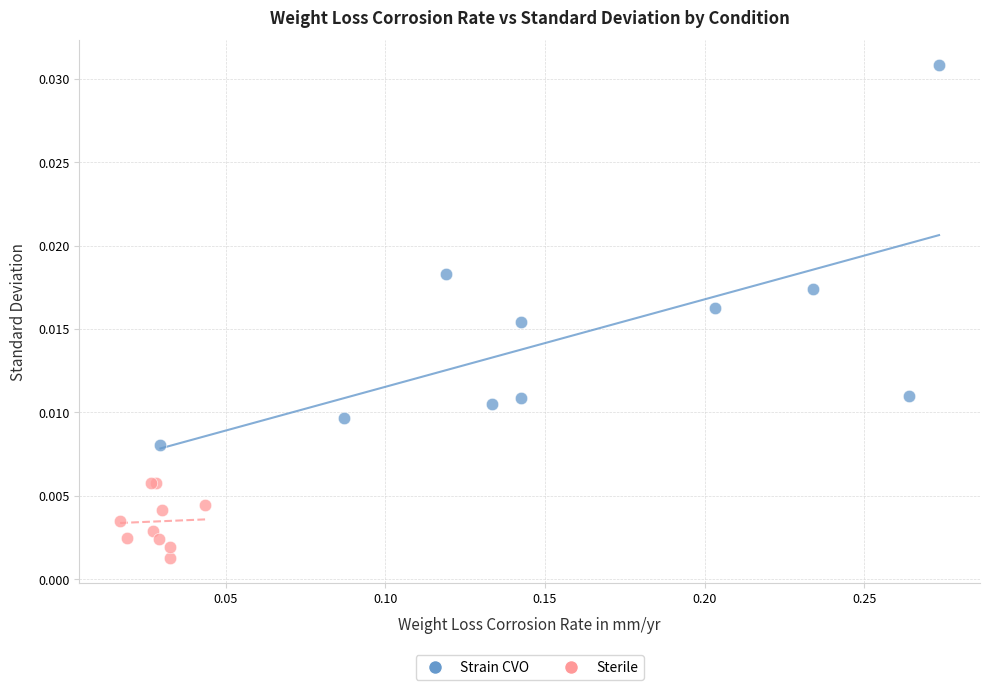

Which series reaches the maximum Y coordinate?

Strain CVO